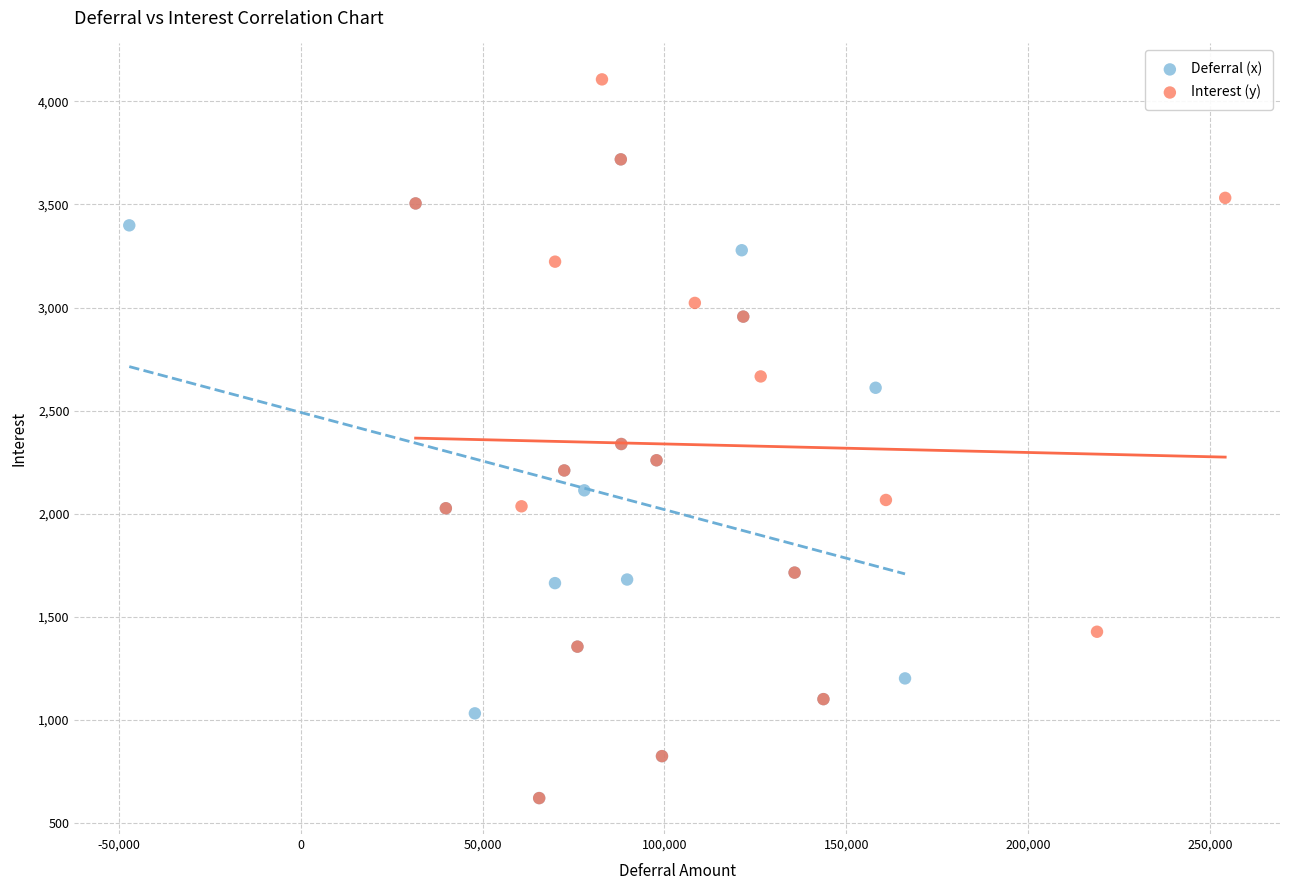

Which series has the largest Y range (max minus min)?

Interest (y)